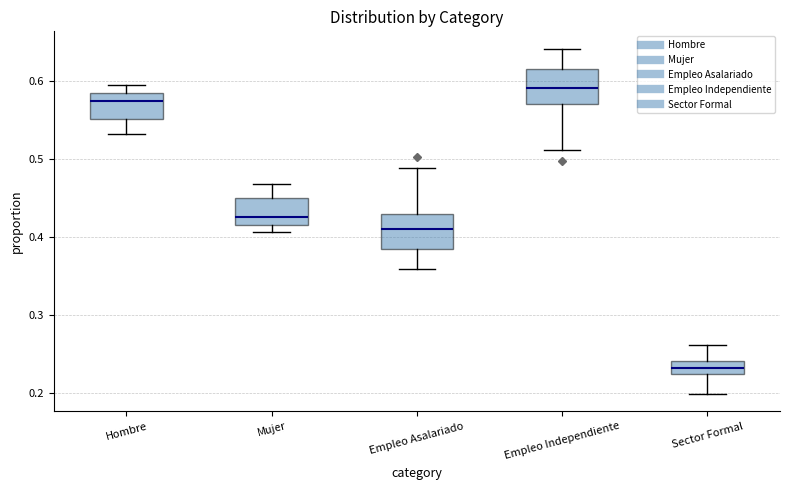

Where is the upper edge of the box for Sector Formal on the y-axis? The values are not printed on the chart, so give them approximately, as read against the axis.

0.24